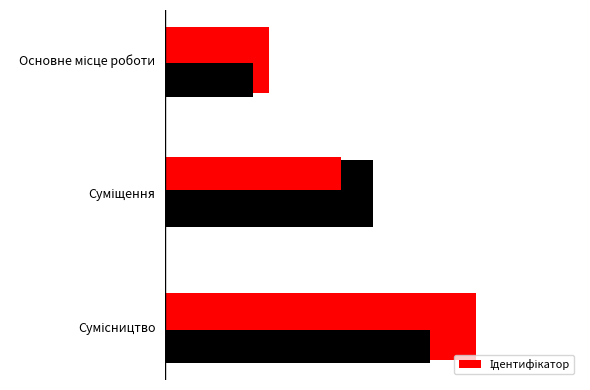

List the labels in order of value, largest first.

Сумісництво, Суміщення, Основне місце роботи